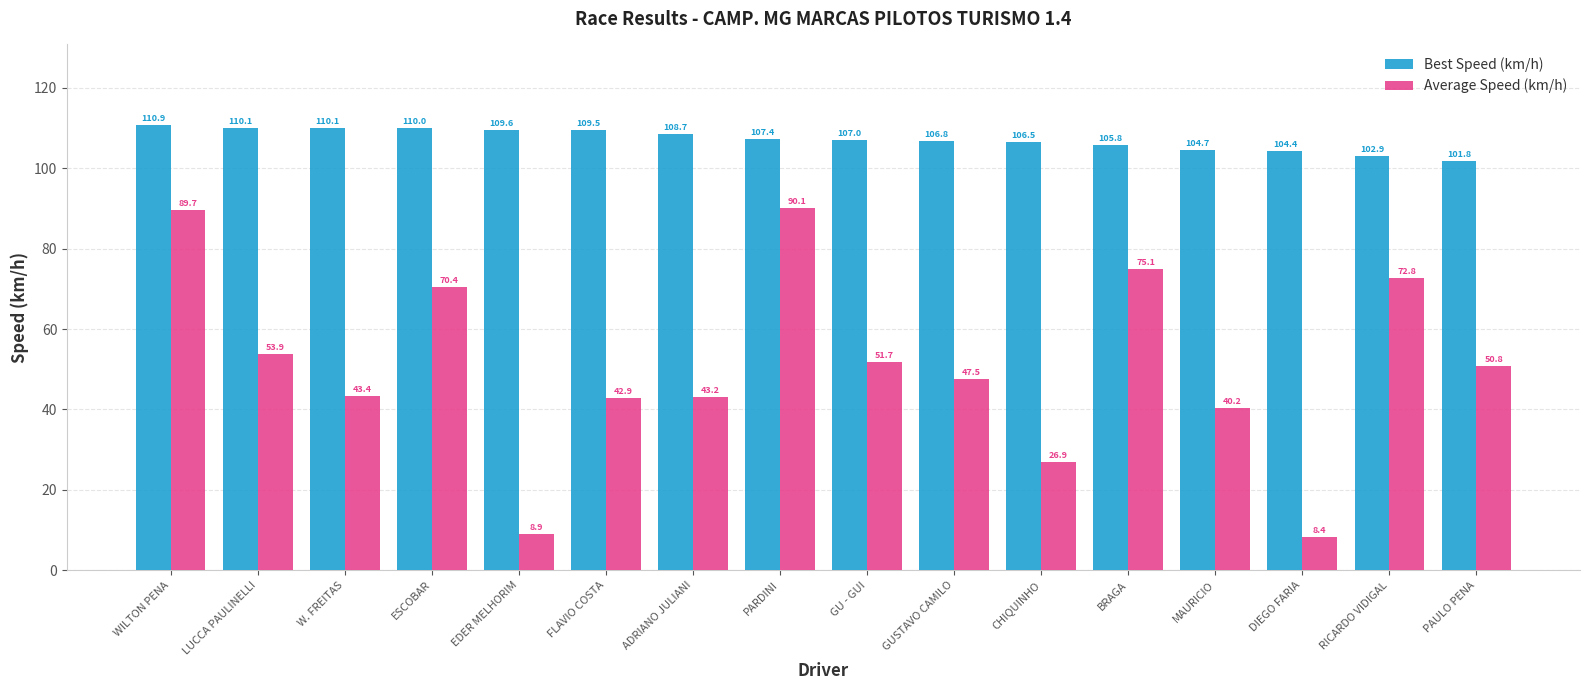

At which label does Average Speed (km/h) reach its peak?

PARDINI